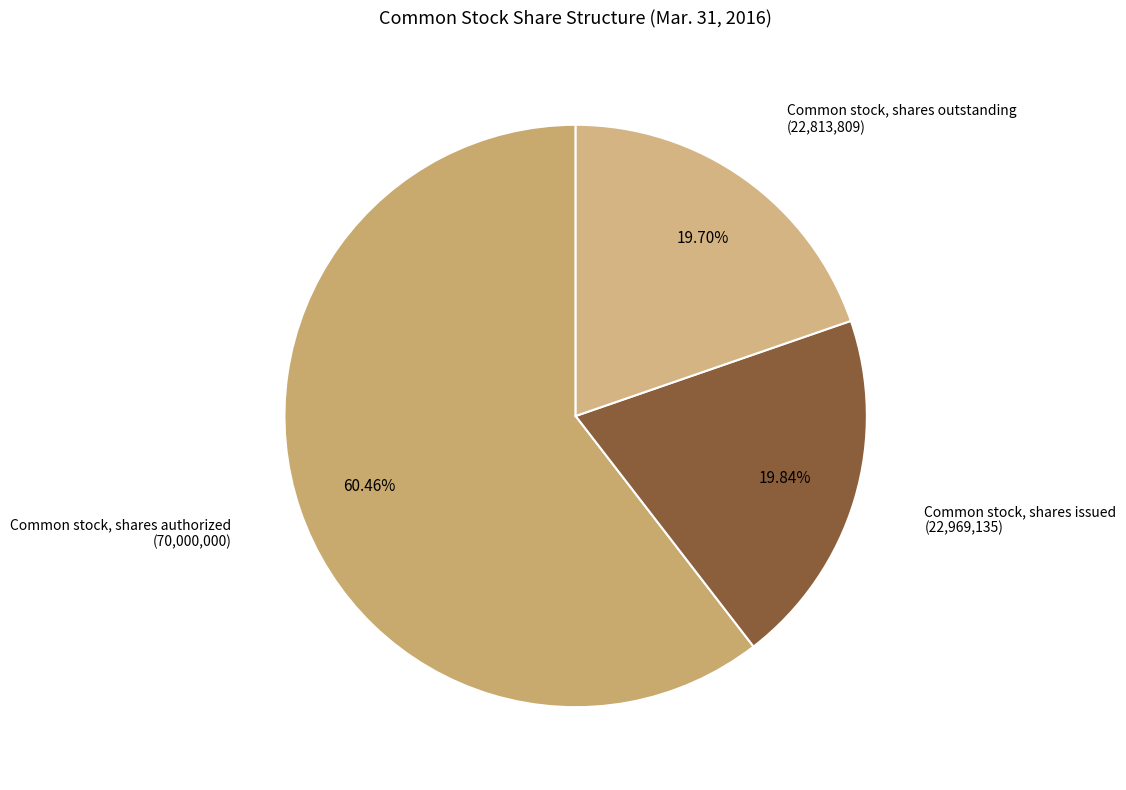

What is the smallest slice in the pie chart?

Common stock, shares outstanding